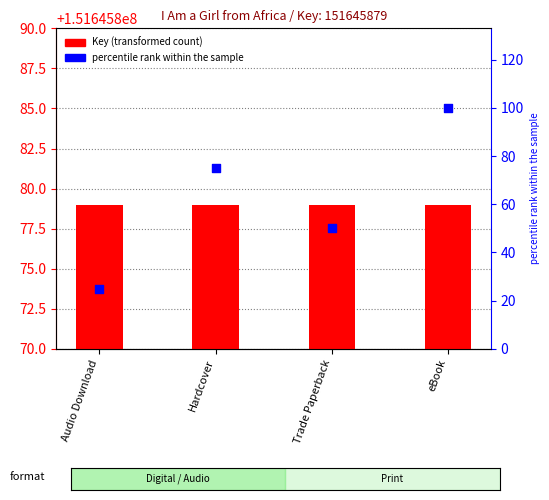

Which series reaches the minimum Y coordinate?

percentile rank within the sample